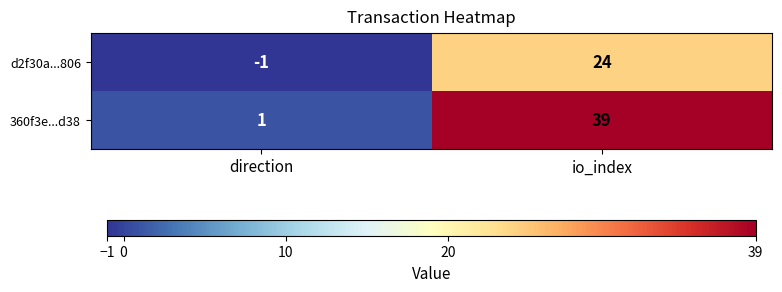

Read the 360f3e...d38 value at io_index, to the nearest 5.

40